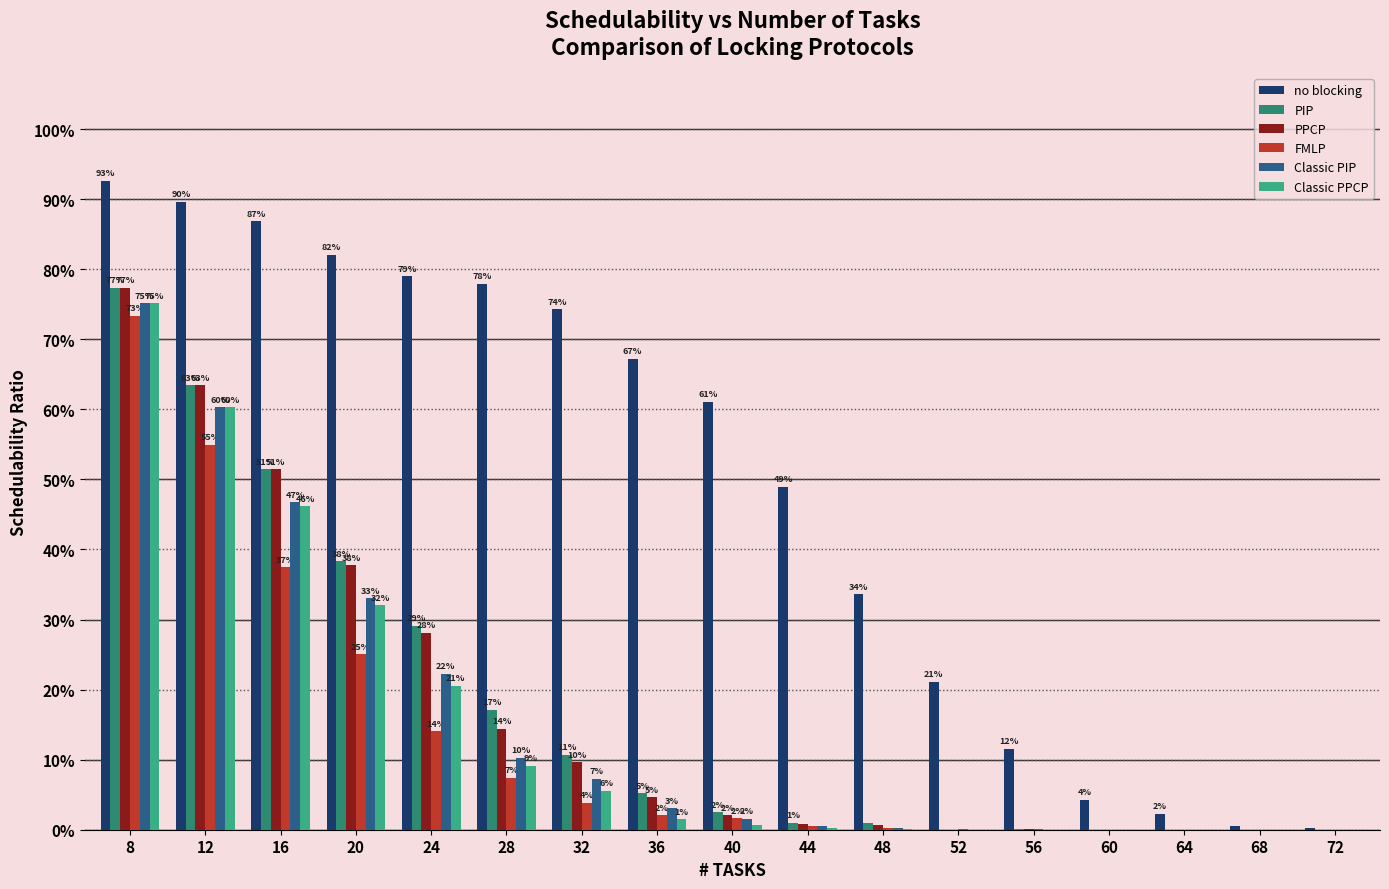

Is the value of FMLP at 64 greater than the value of Classic PIP at 24?

No